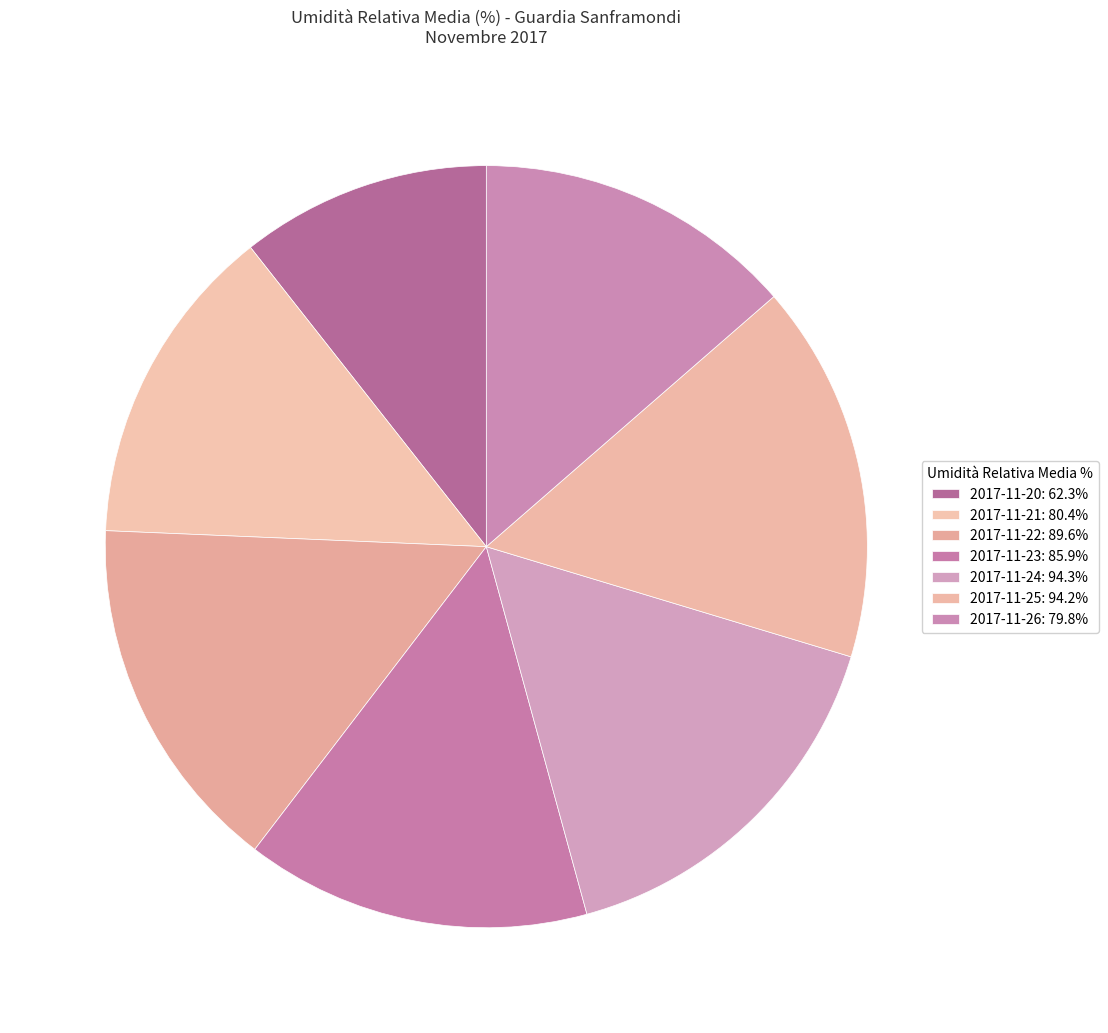

How many segments does this pie chart have?

7